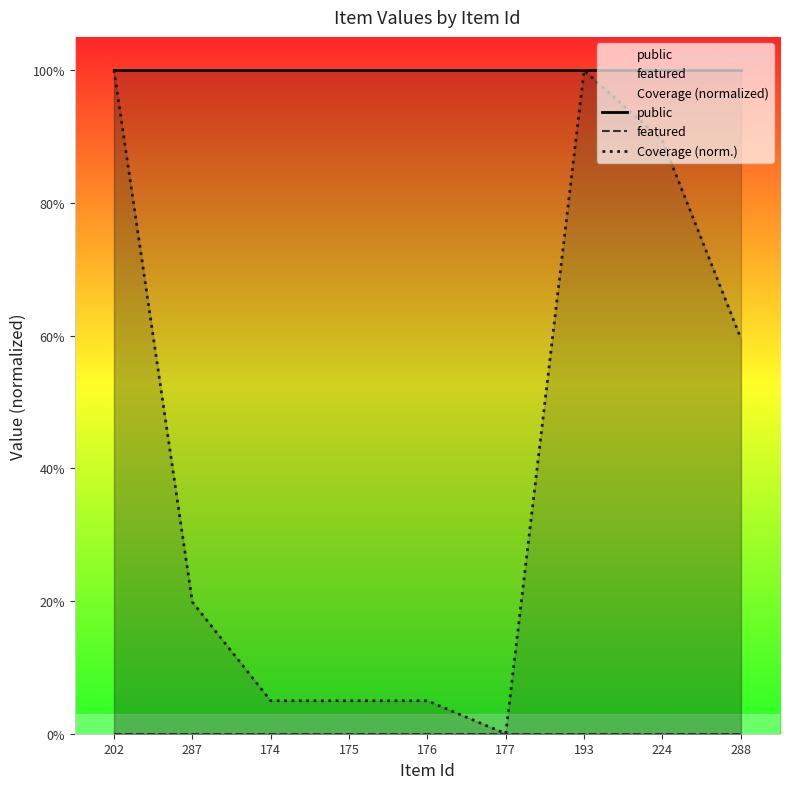

The Coverage (norm.) series shows 0.6 at 288. True or false?

True